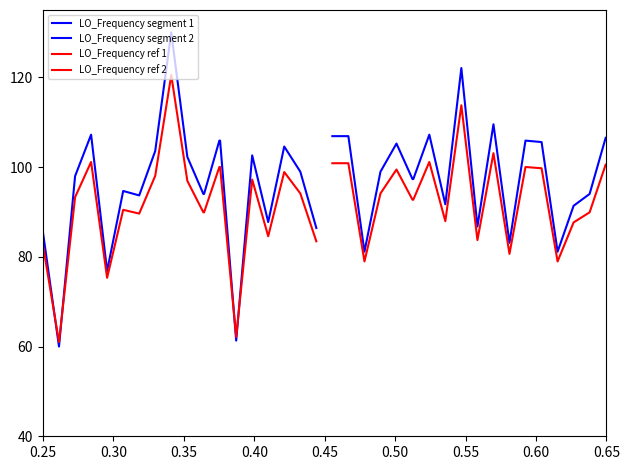

Which series ends up on top after the final intersection of LO_Frequency segment 1 and LO_Frequency ref 1?

LO_Frequency segment 1